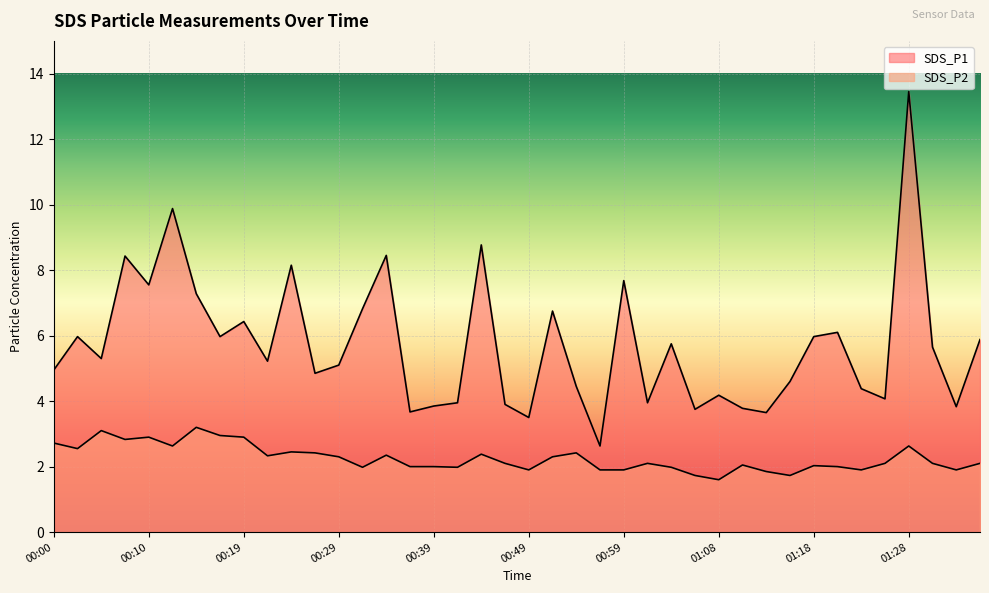

What are all the series names shown in the legend?

SDS_P1, SDS_P2